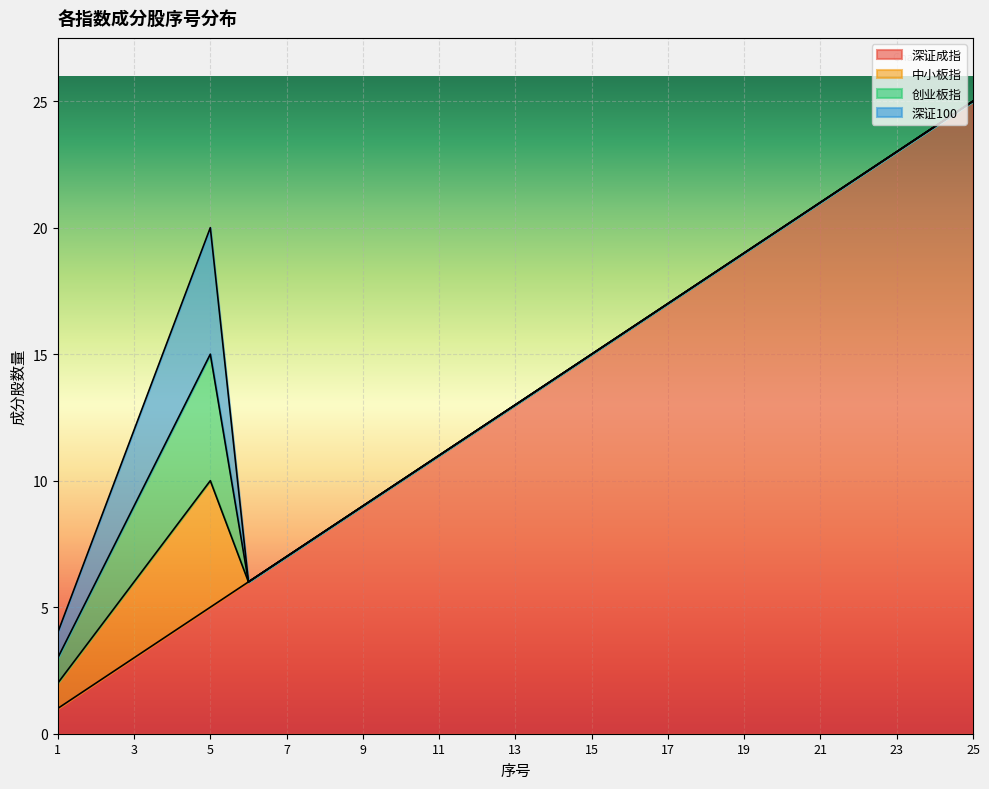

What are all the series names shown in the legend?

深证成指, 中小板指, 创业板指, 深证100